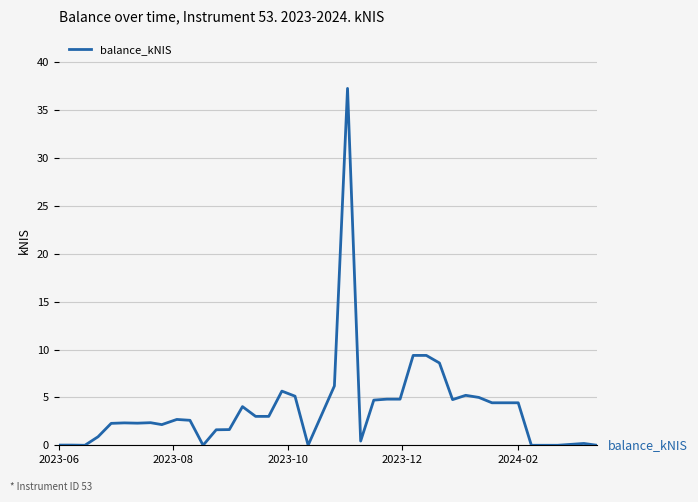

What is the difference between the maximum and minimum values?

37.3